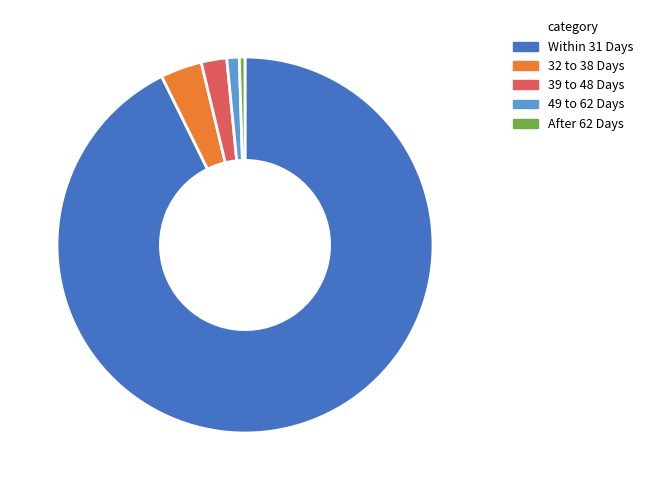

What is the largest slice in the pie chart?

Within 31 Days